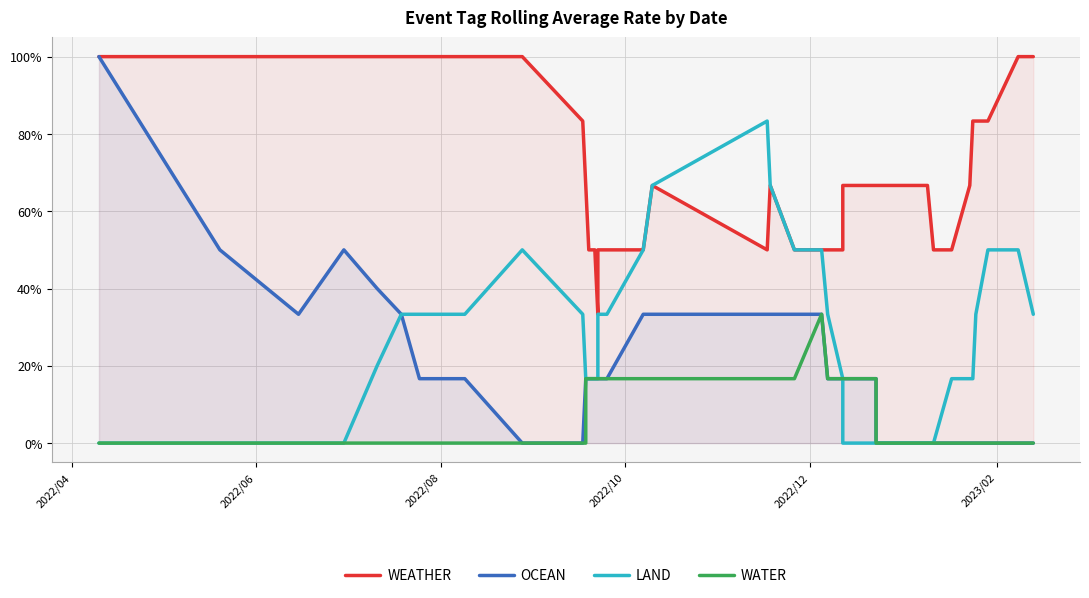

How many lines are shown in the chart?

4